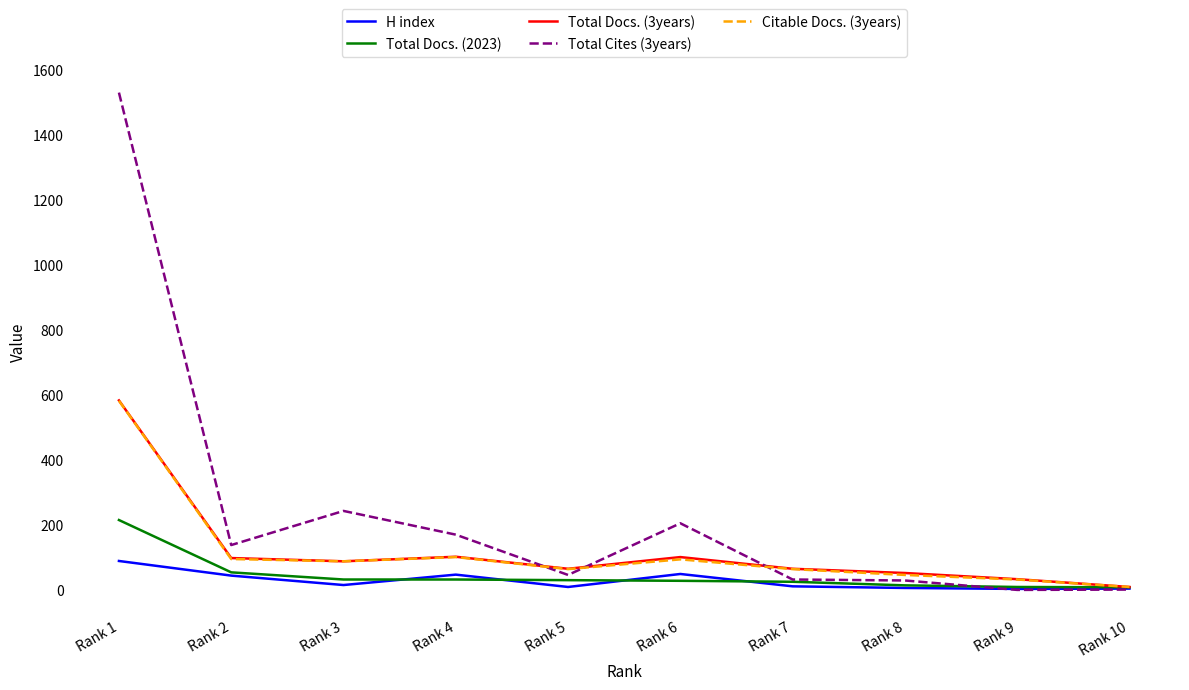

What is the maximum value for Total Docs. (2023)?

215